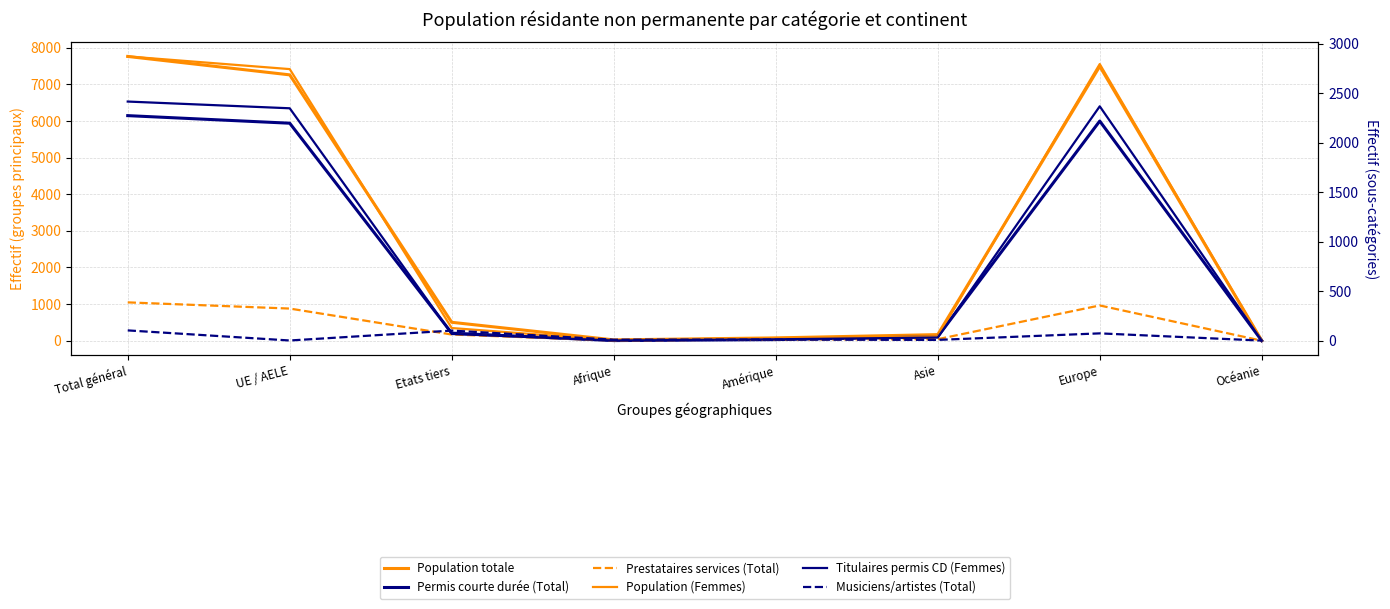

At Asie, list the series in order from largest to smallest.

Population totale, Permis courte durée (Total), Population (Femmes), Prestataires services (Total), Titulaires permis CD (Femmes), Musiciens/artistes (Total)